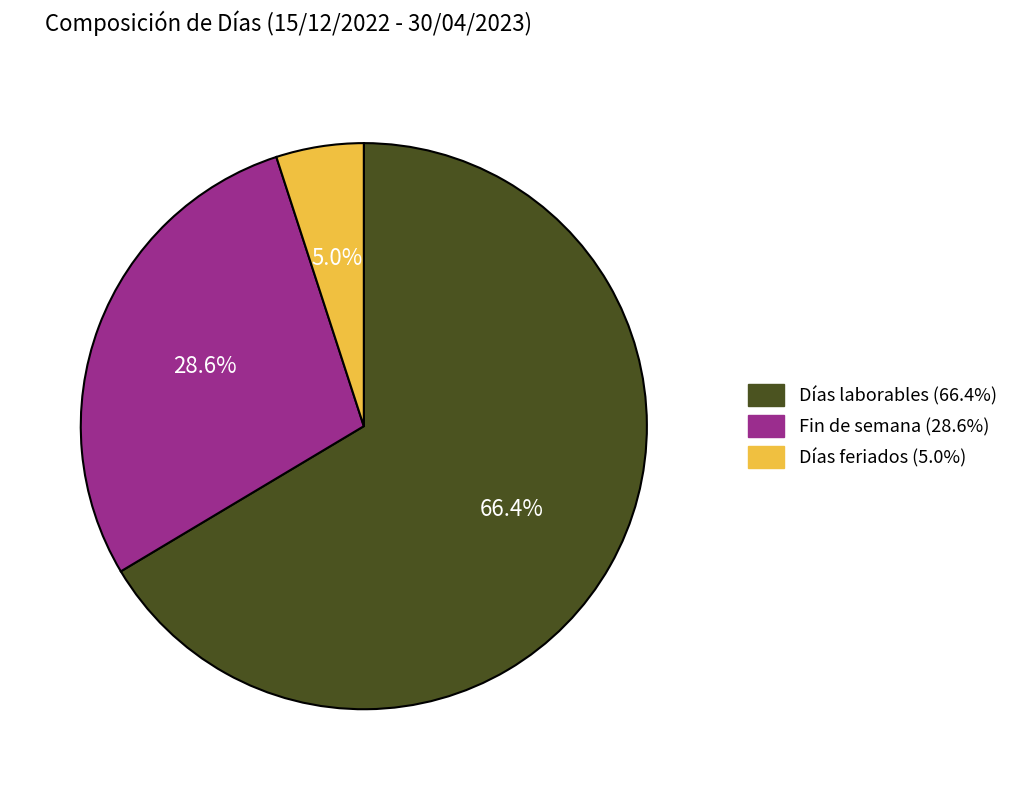

To the nearest percent, what portion does Fin de semana represent?

29%